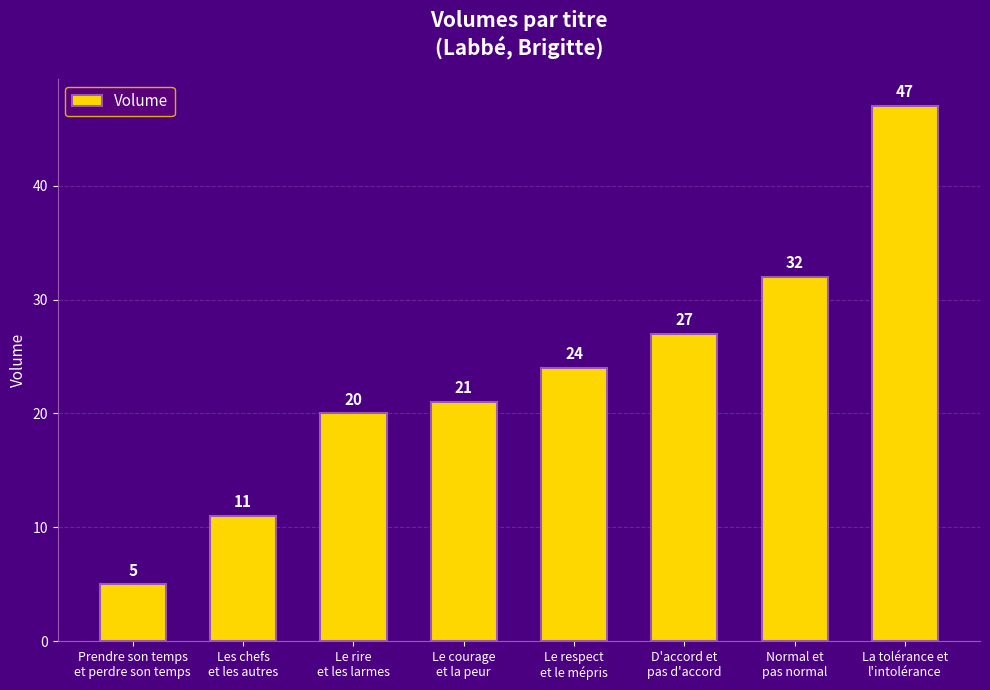

List the labels in order of value, smallest first.

Prendre son temps
et perdre son temps, Les chefs
et les autres, Le rire
et les larmes, Le courage
et la peur, Le respect
et le mépris, D'accord et
pas d'accord, Normal et
pas normal, La tolérance et
l'intolérance